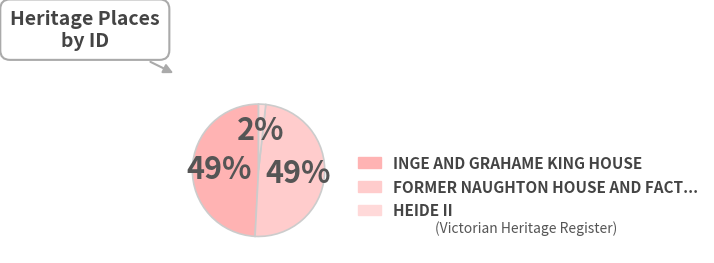

How many segments does this pie chart have?

3